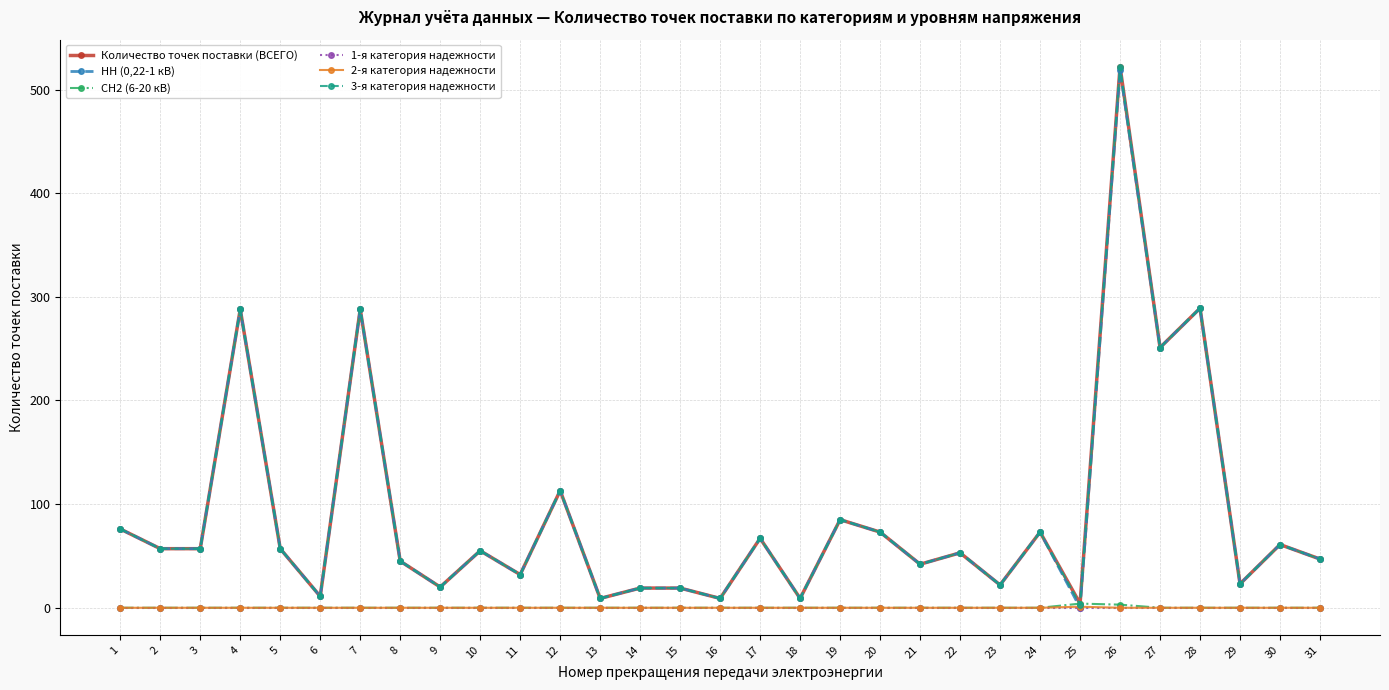

At which category is the sum across all series the highest?

26